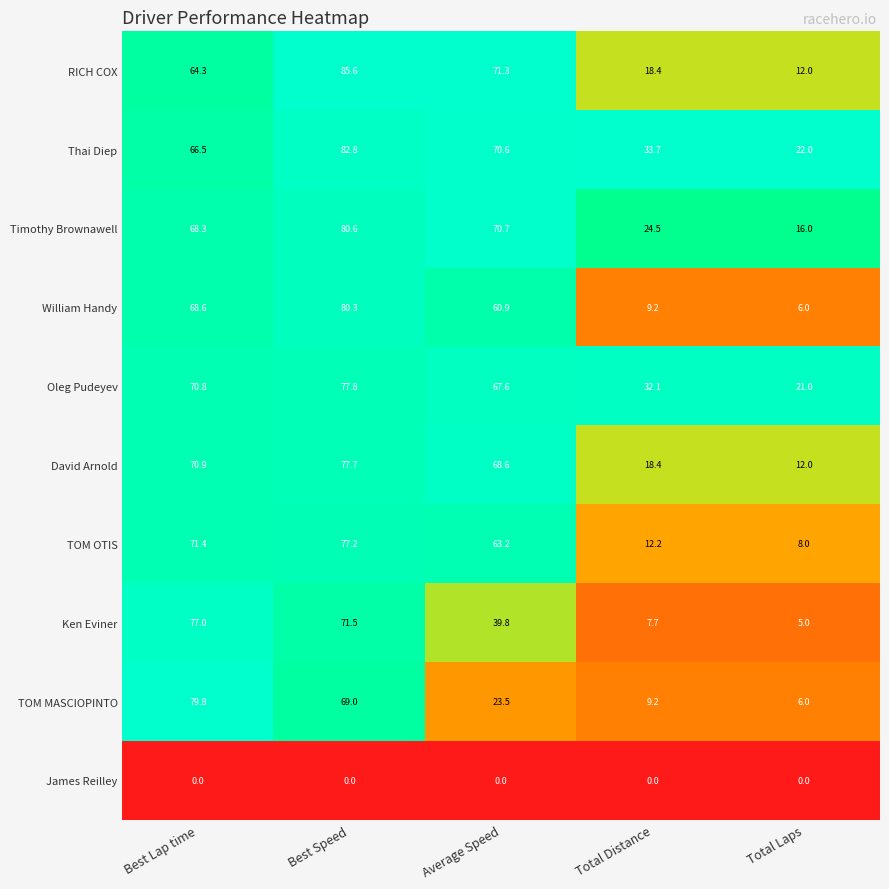

What is the difference between the highest and lowest values at Total Distance?

33.7